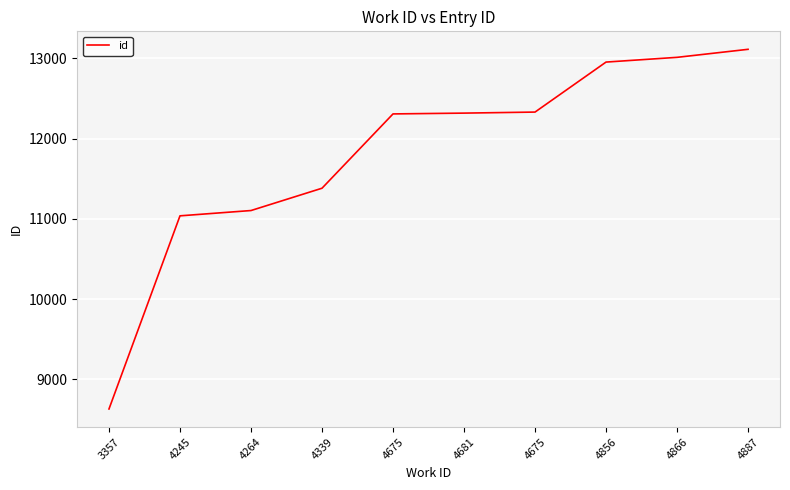

Reading left to right, extract all data points from this chart.

8630	11037	11103	11381	12307	12317	12330	12953	13012	13112